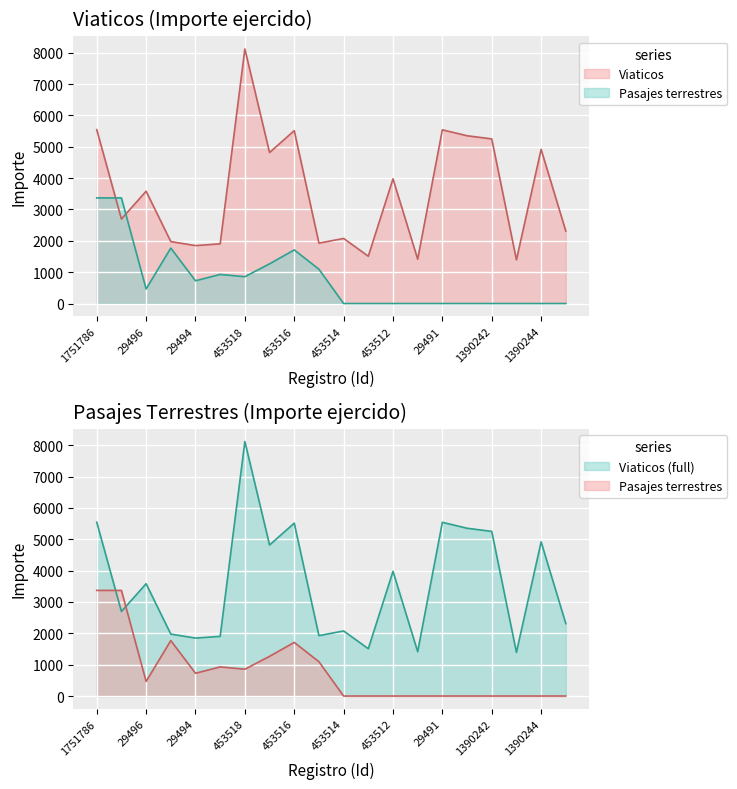

Reading left to right, list all the values displayed in this chart.

Viaticos: 1751786=5545.0	1751785=2696.1	29496=3582.3	29495=1975.4	29494=1848.5	29493=1903.8	453518=8118.3	453517=4816.9	453516=5513.8	453515=1926.1	453514=2076.0	453513=1509.3	453512=3977.4	29492=1414.0	29491=5540.6	1390241=5351.5	1390242=5250.8	1390243=1393.2	1390244=4916.9	1390245=2310.4
Pasajes terrestres: 1751786=3369.0	1751785=3369.0	29496=465.5	29495=1769.0	29494=725.9	29493=928.5	453518=856.2	453517=1266.3	453516=1710.3	453515=1094.8	453514=0.0	453513=0.0	453512=0.0	29492=0.0	29491=0.0	1390241=0.0	1390242=0.0	1390243=0.0	1390244=0.0	1390245=0.0